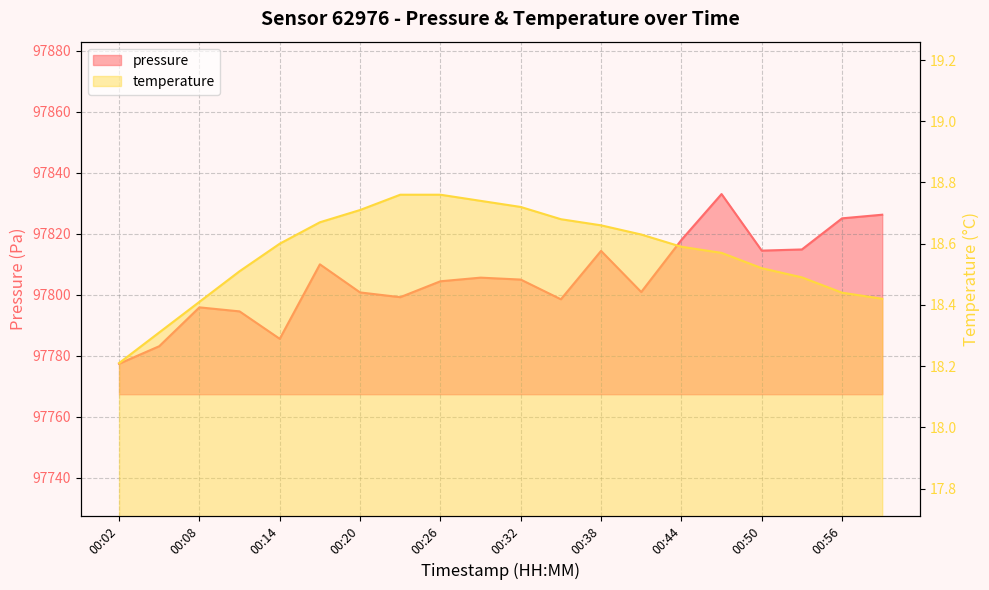

Which series has the largest range (max minus min)?

pressure